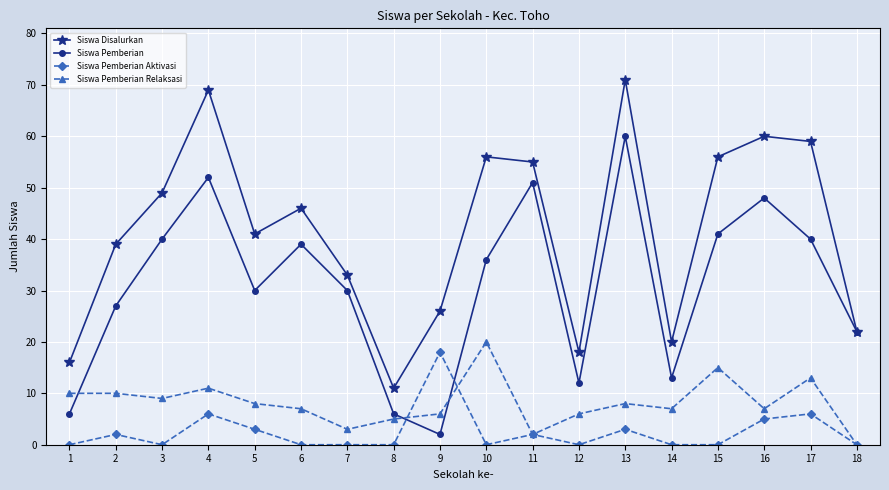

What is the total value across all series at 17?

118